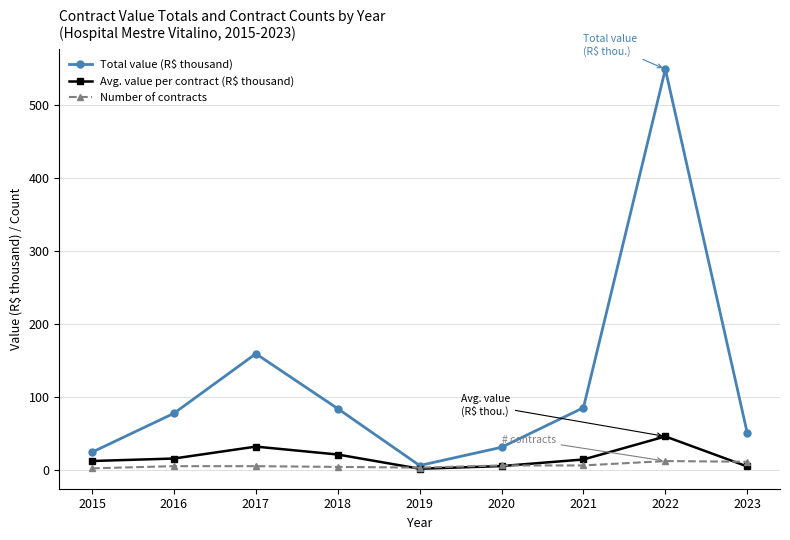

Between 2015 and 2018, which series saw the biggest shift?

Total value (R$ thousand)